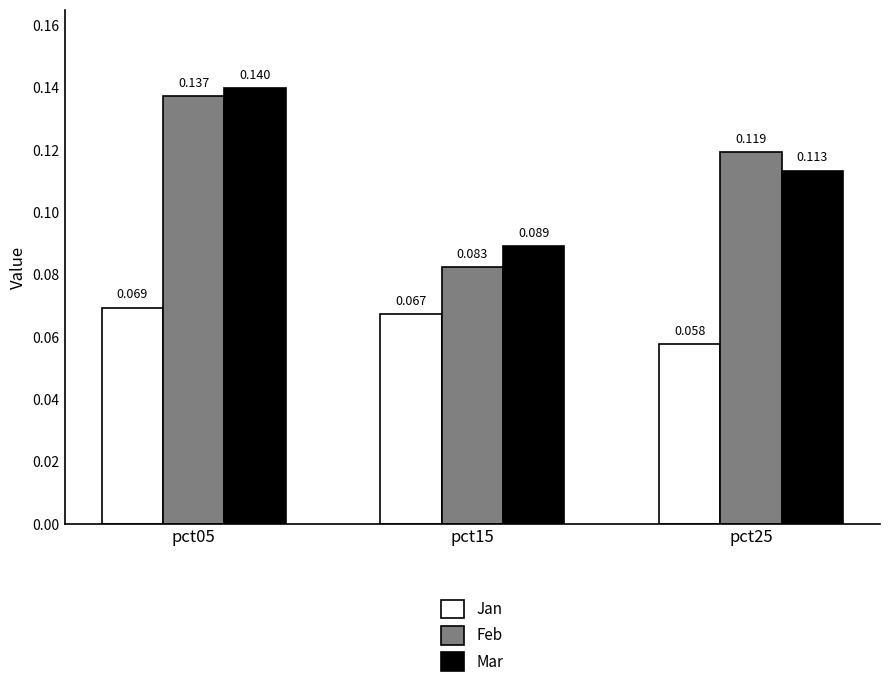

Is the value of Jan at pct05 greater than the value of Mar at pct05?

No